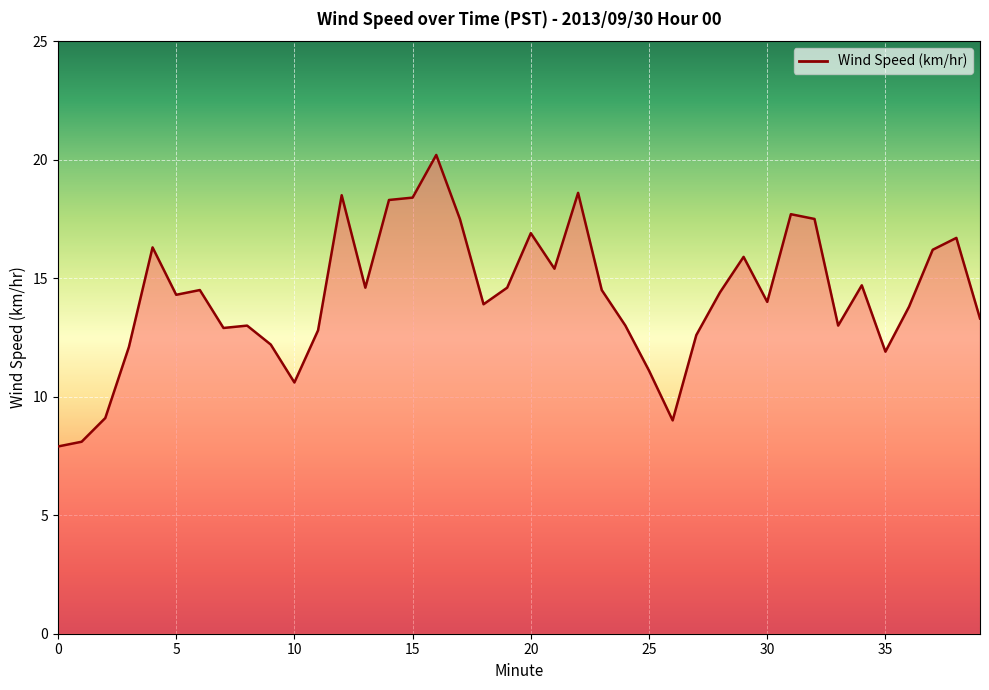

What is the maximum value shown in the chart?

20.2